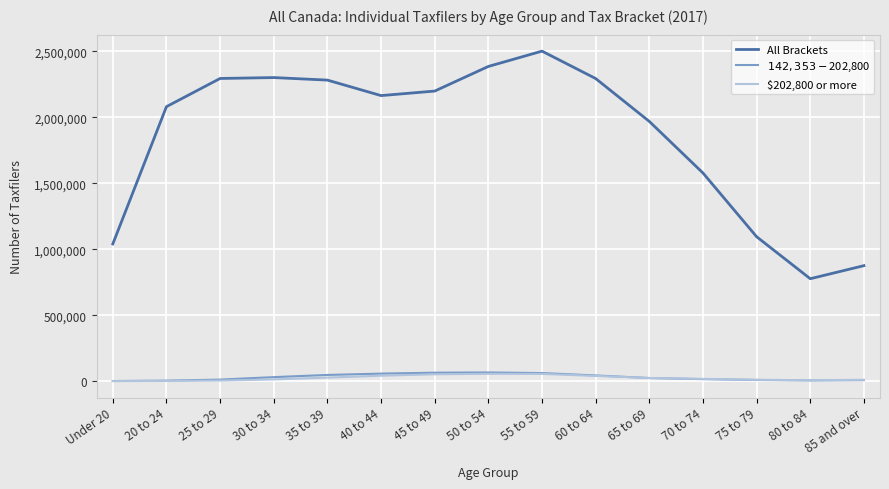

Which series has the largest range (max minus min)?

All Brackets